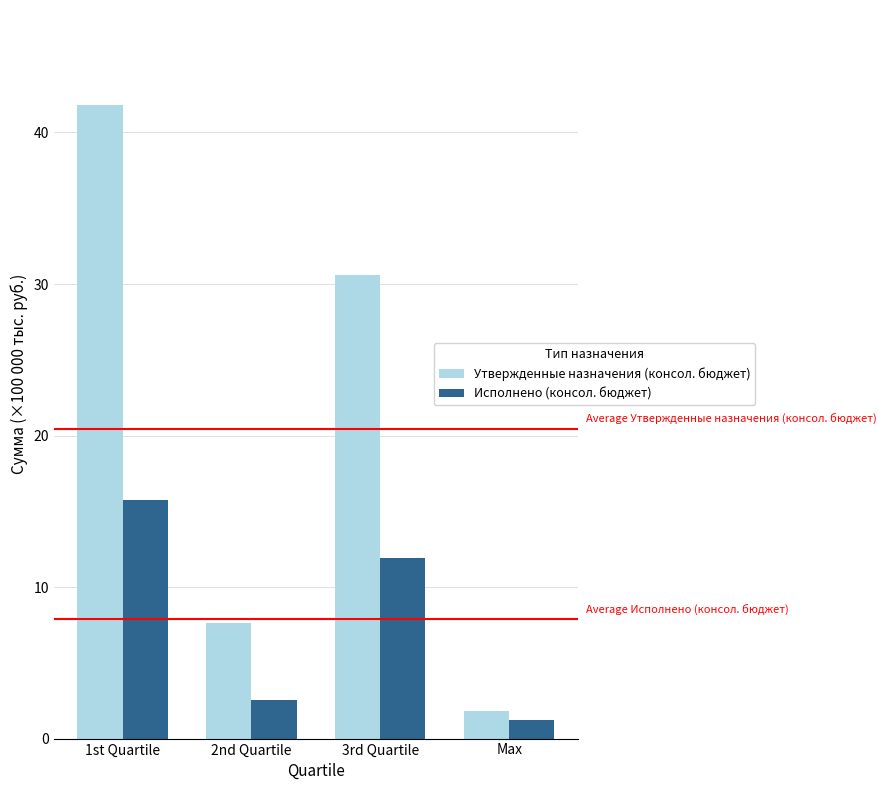

What is the highest value of the Утвержденные назначения (консол. бюджет) series?

41.8